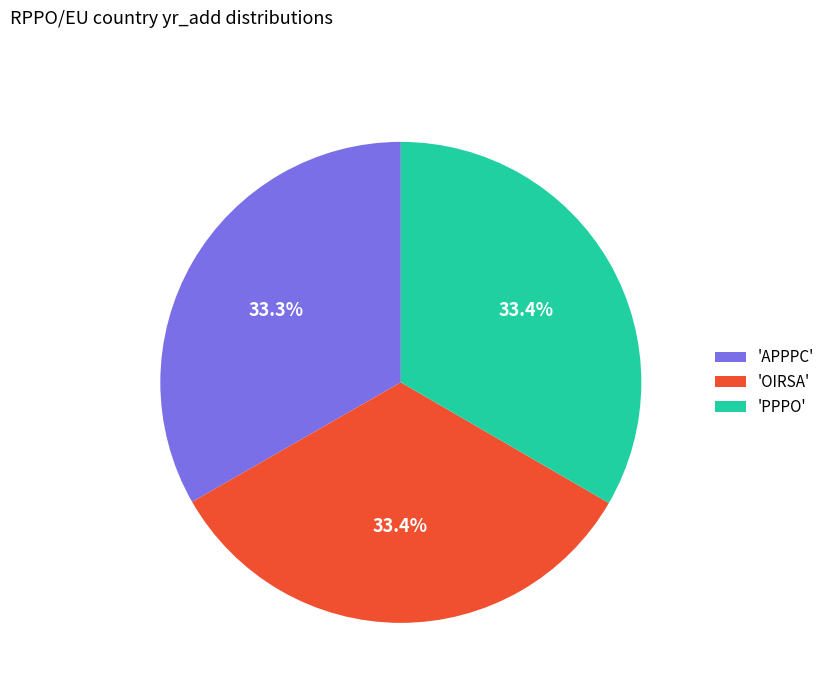

What is the ratio of the value at 'PPPO' to the value at 'APPPC'?

1.0